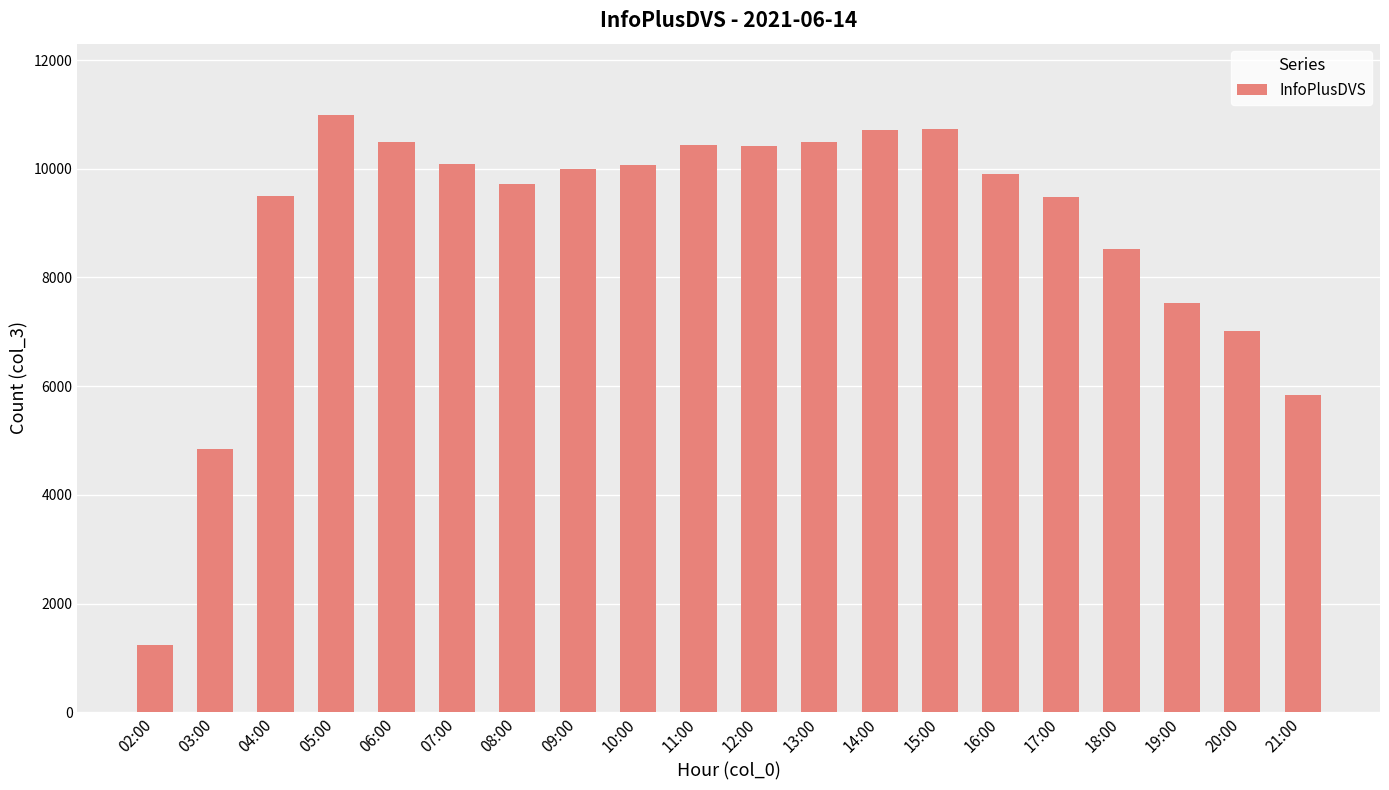

What is the minimum value shown in the chart?

1237